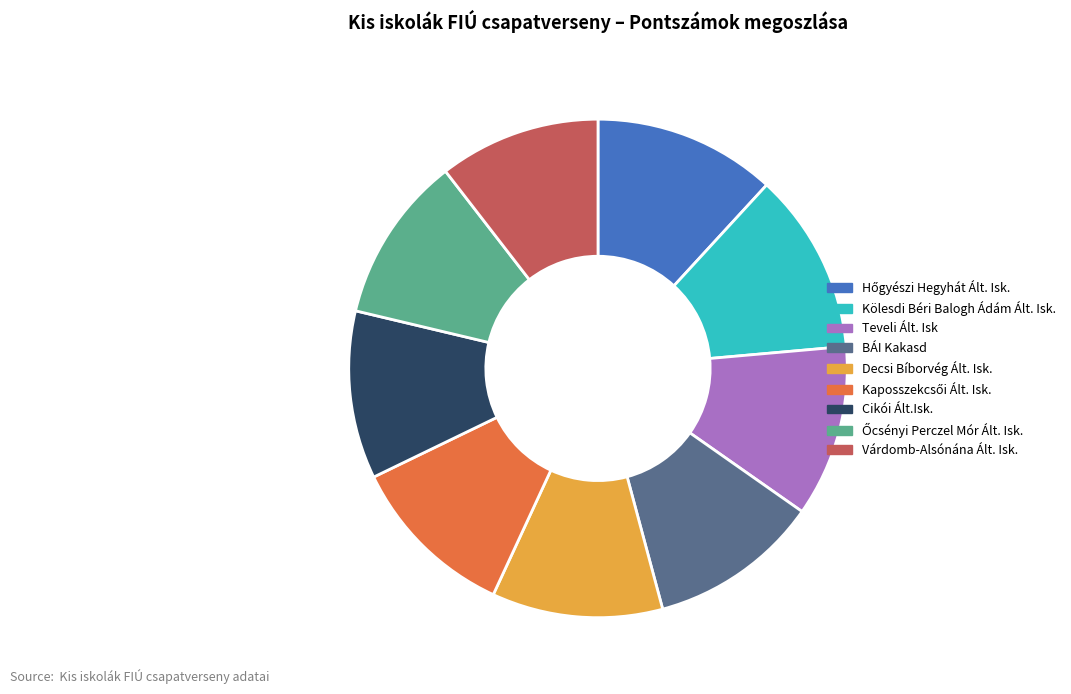

The Kölesdi Béri Balogh Ádám Ált. Isk. slice represents 19% of the pie. True or false?

False